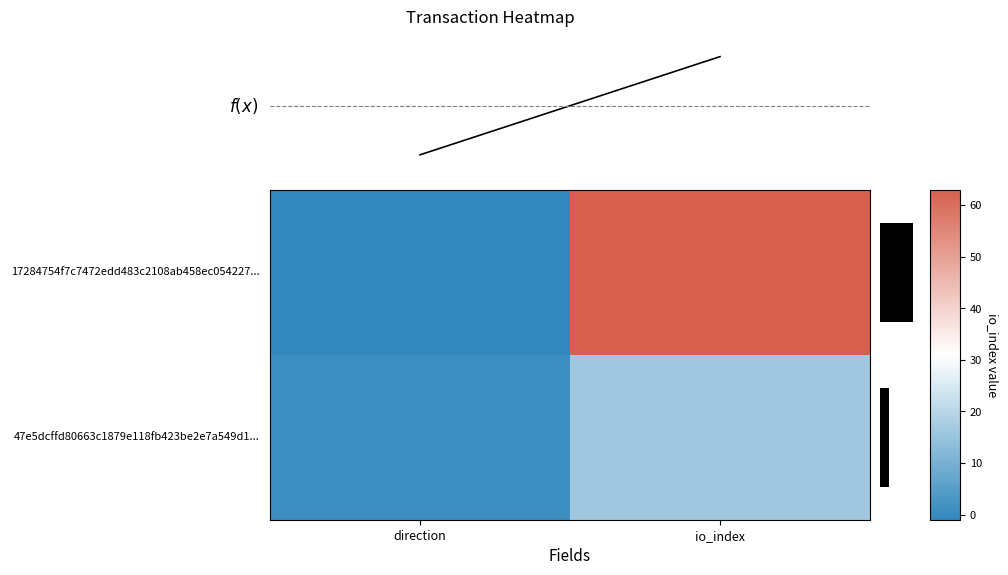

What is the sum of the 1.00 values at direction and io_index?

17